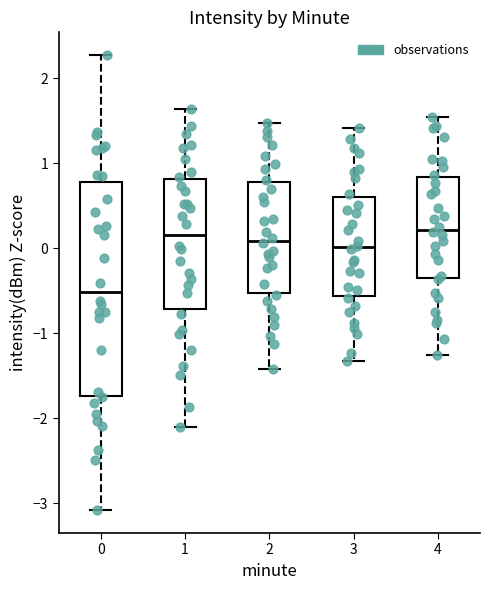

Where is the lower edge of the box at x = 0 on the y-axis? The values are not printed on the chart, so give them approximately, as read against the axis.

-1.7